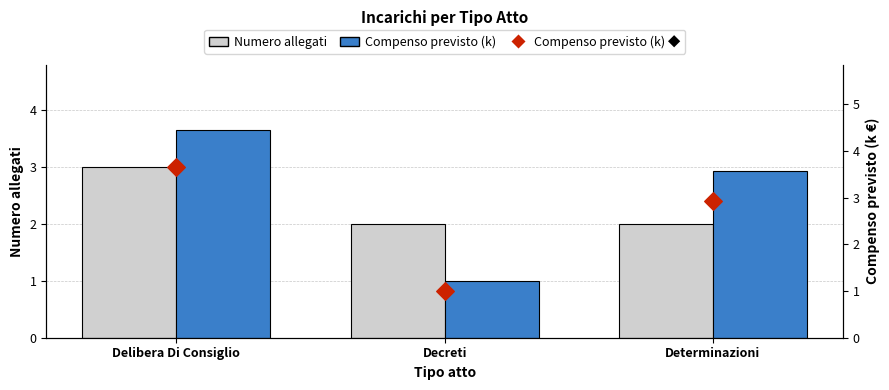

At which category is the sum across all series the highest?

Delibera Di Consiglio